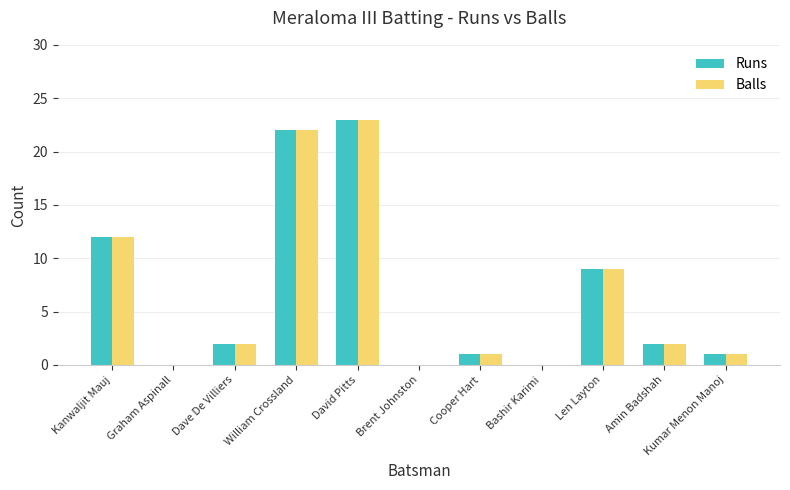

At which label does Balls first exceed 2?

Kanwaljit Mauj